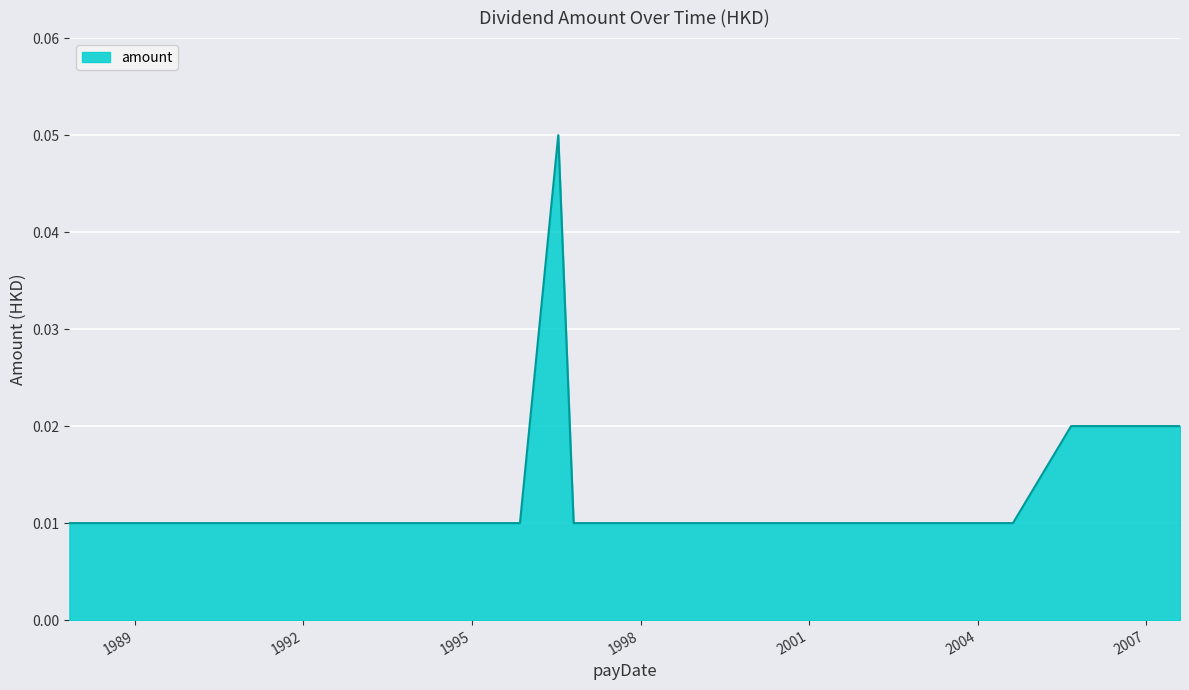

Does the chart have visible grid lines?

Yes